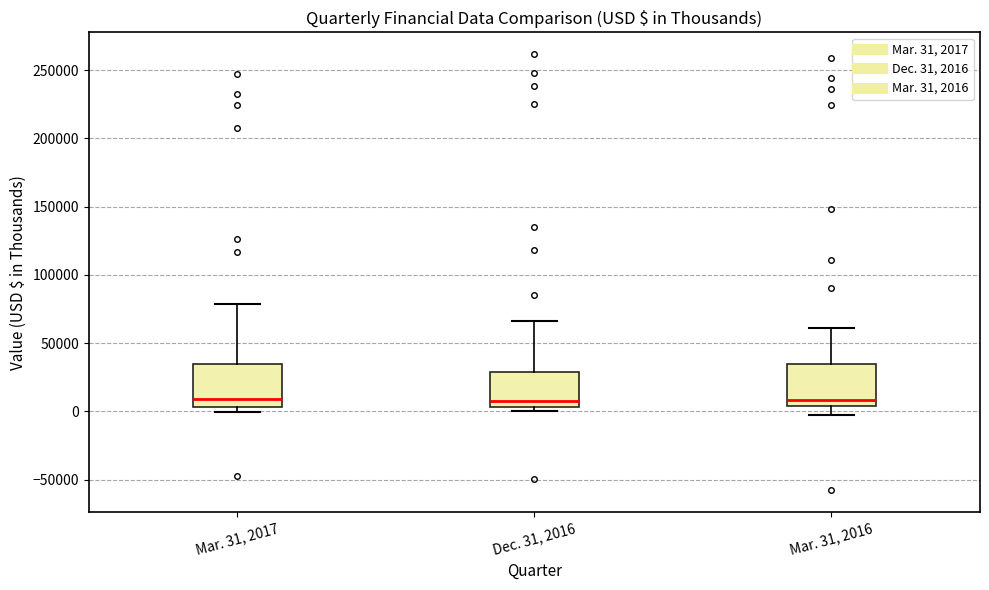

Reading left to right, transcribe this box plot: for each box, give where its median line is, the range the box spans, and where its two whiskers end, as read against the y-axis. The values are not printed on the chart, so give them approximately, as read against the axis.

Mar. 31, 2017: median 10000, box 5000 to 35000, whiskers 0 to 80000
Dec. 31, 2016: median 5000 (just above the box's lower edge), box 5000 to 30000, whiskers 0 to 65000
Mar. 31, 2016: median 10000, box 5000 to 35000, whiskers 0 to 60000